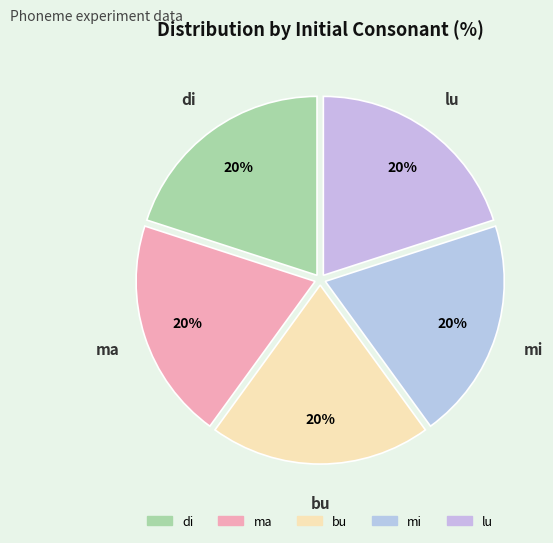

What is the smallest slice in the pie chart?

ma